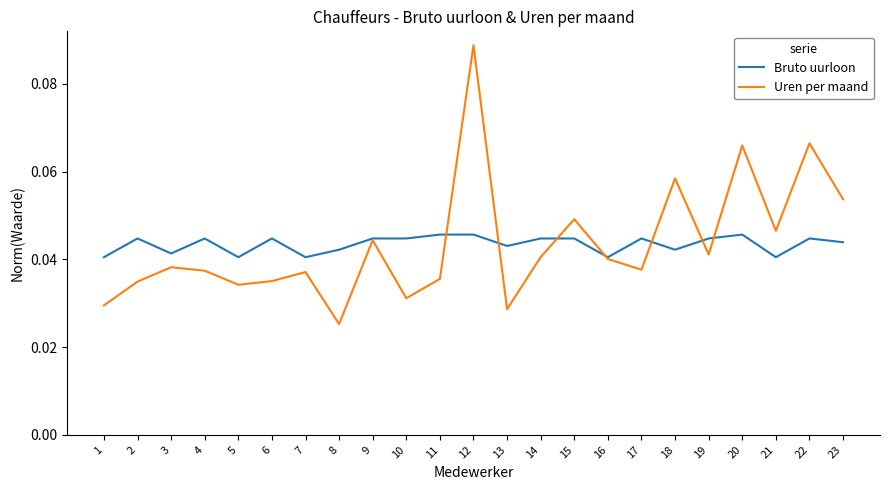

Which label corresponds to the largest value in the chart?

12